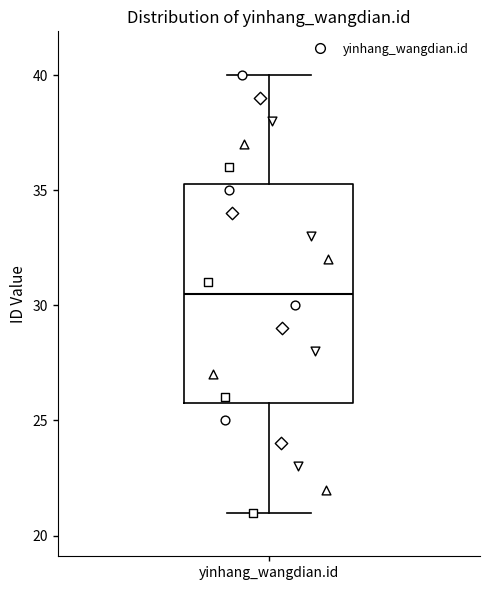

Transcribe this box plot: give where the median line is, the range the box spans, and where the two whiskers end, as read against the y-axis. The values are not printed on the chart, so give them approximately, as read against the axis.

median 30.5, box 26.0 to 35.5, whiskers 21.0 to 40.0